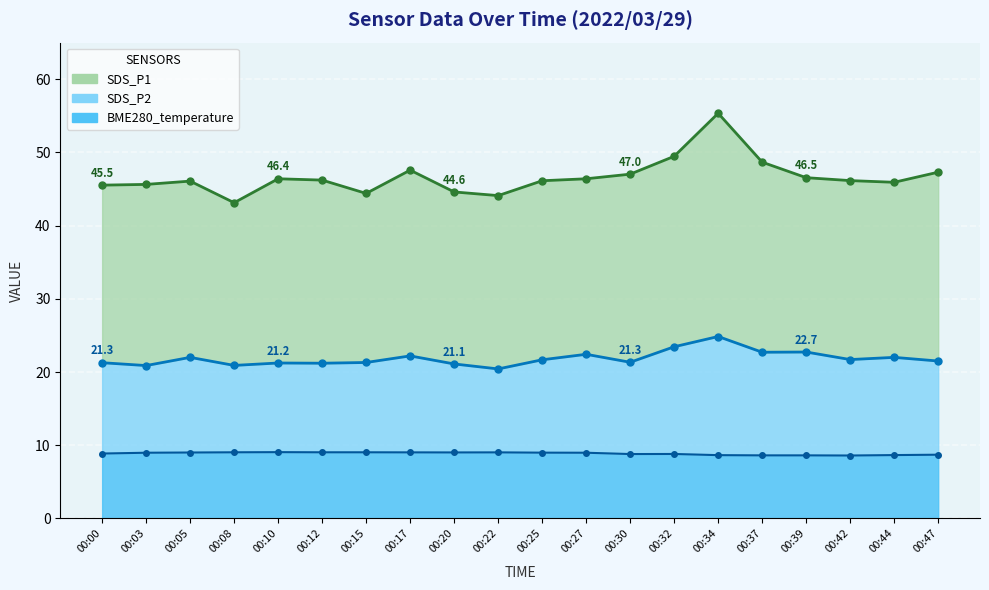

At which category is the sum across all series the highest?

00:34